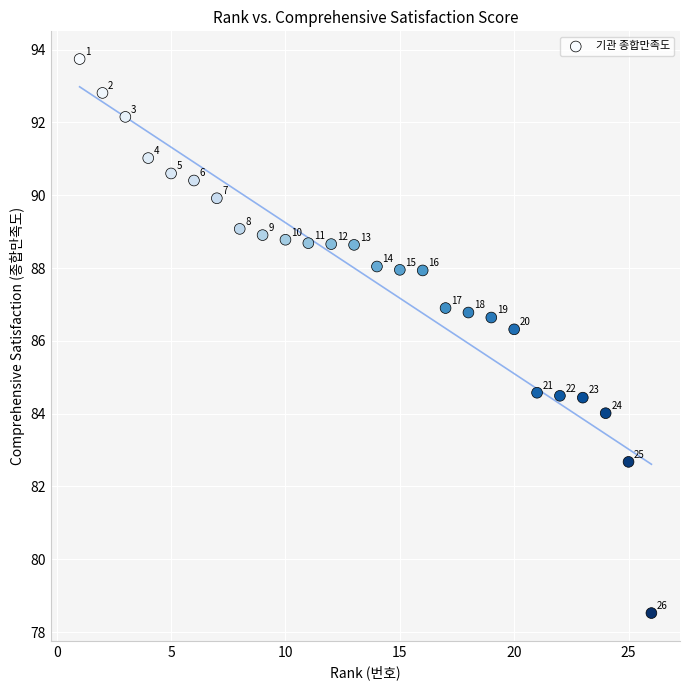

What is the range of X values (max minus min)?

25.0